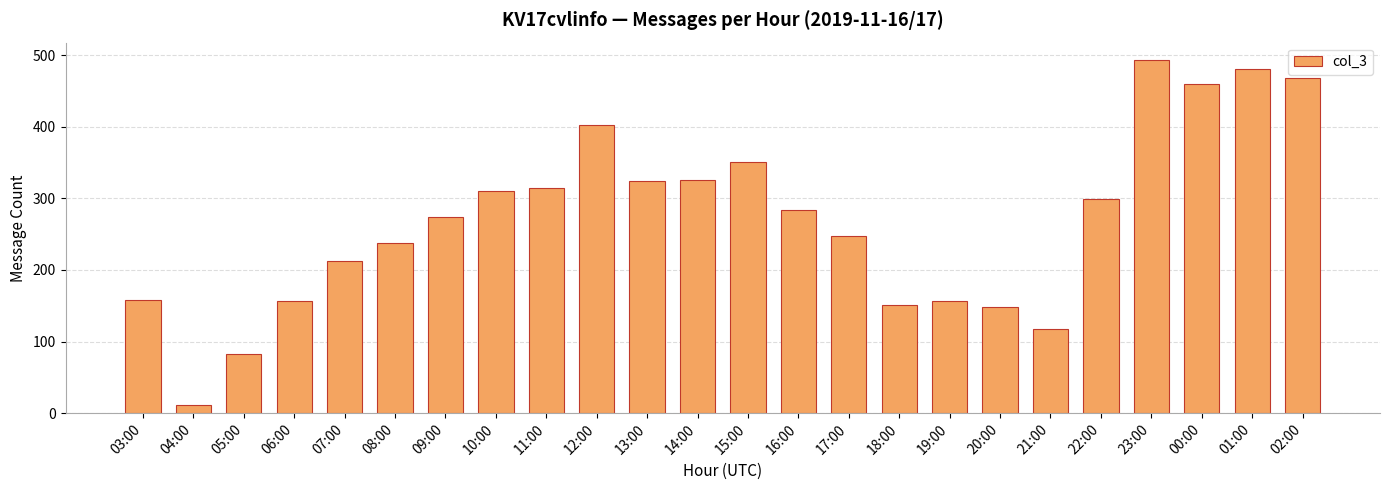

What position from the right is 04:00?

23